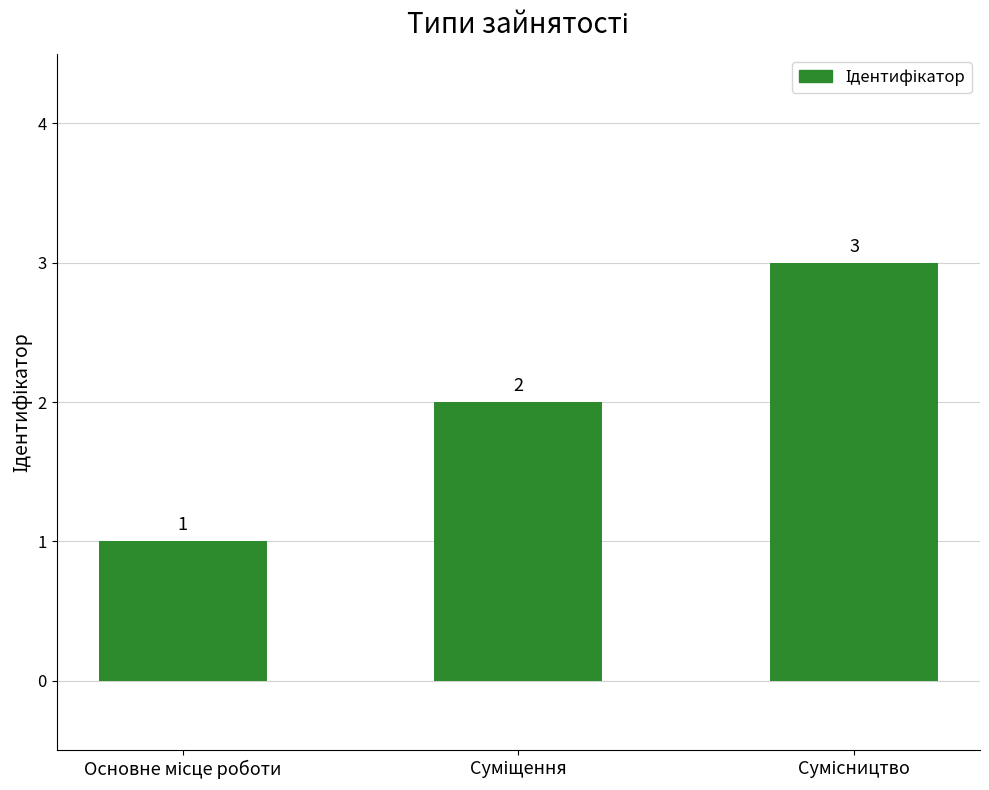

Count the values in the range 1 to 3.

3